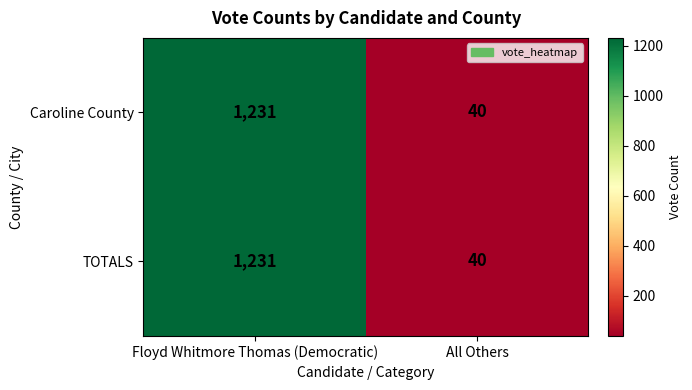

The Caroline County series shows 2065 at Floyd Whitmore Thomas (Democratic). True or false?

False